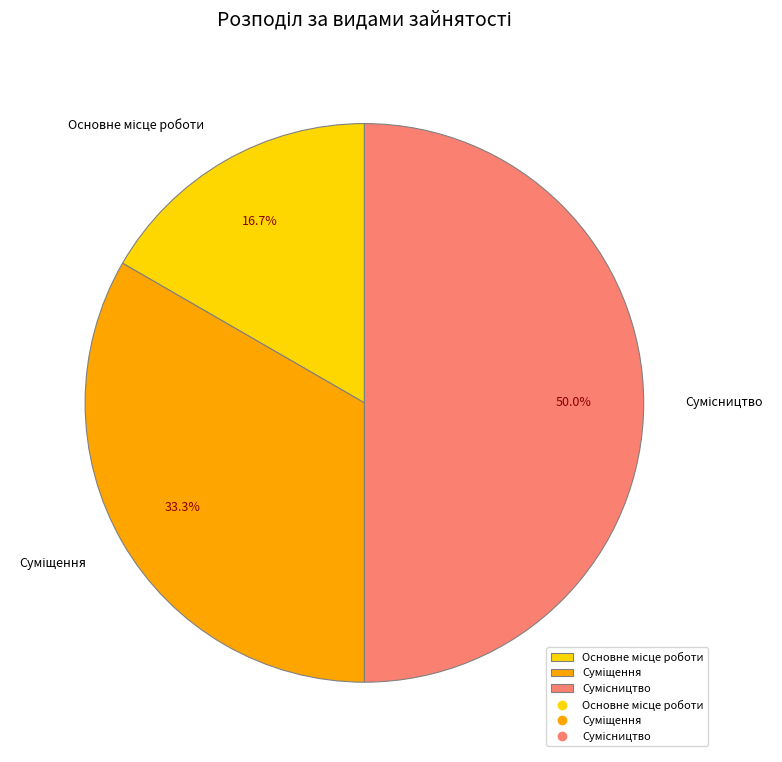

Which slice is the largest?

Сумісництво